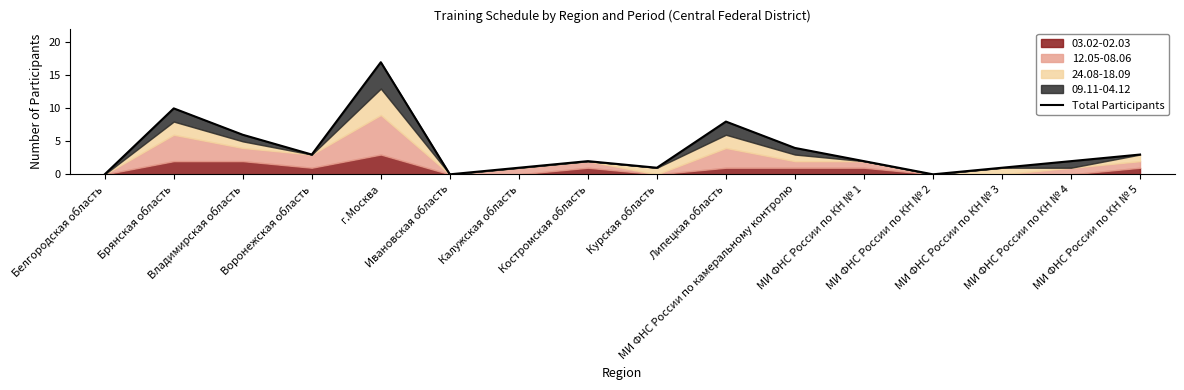

Which label corresponds to the largest value in the chart?

г.Москва